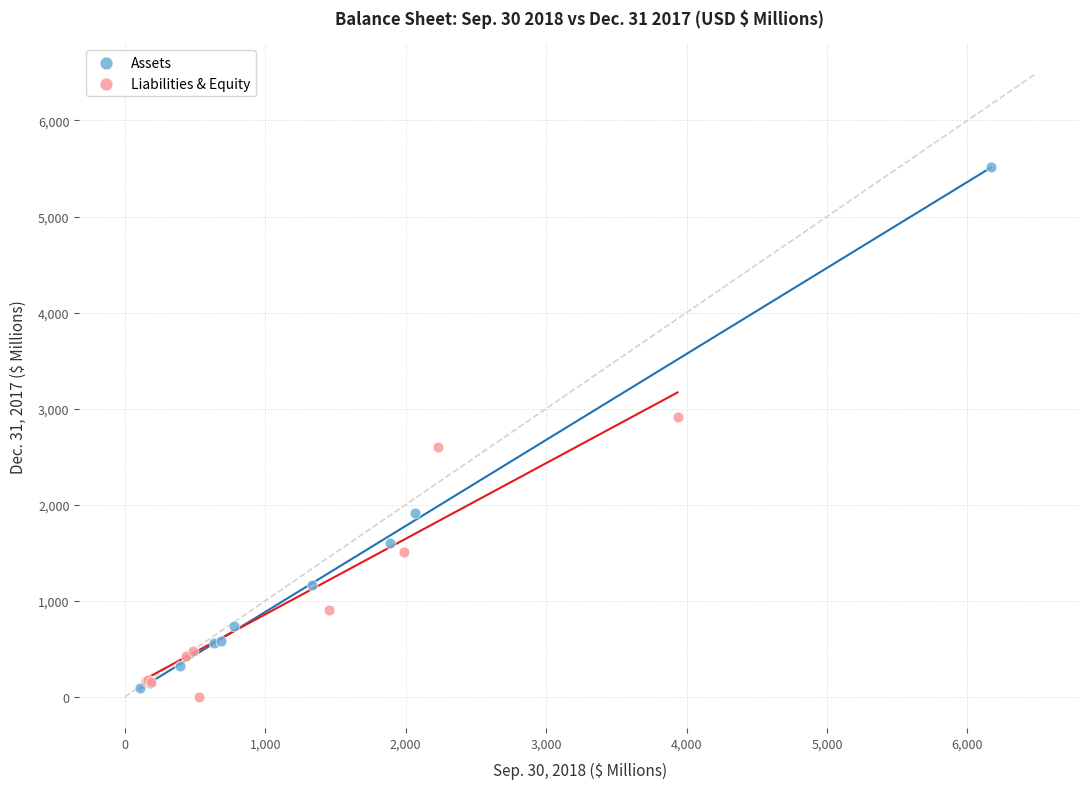

Which series has the largest Y range (max minus min)?

Assets